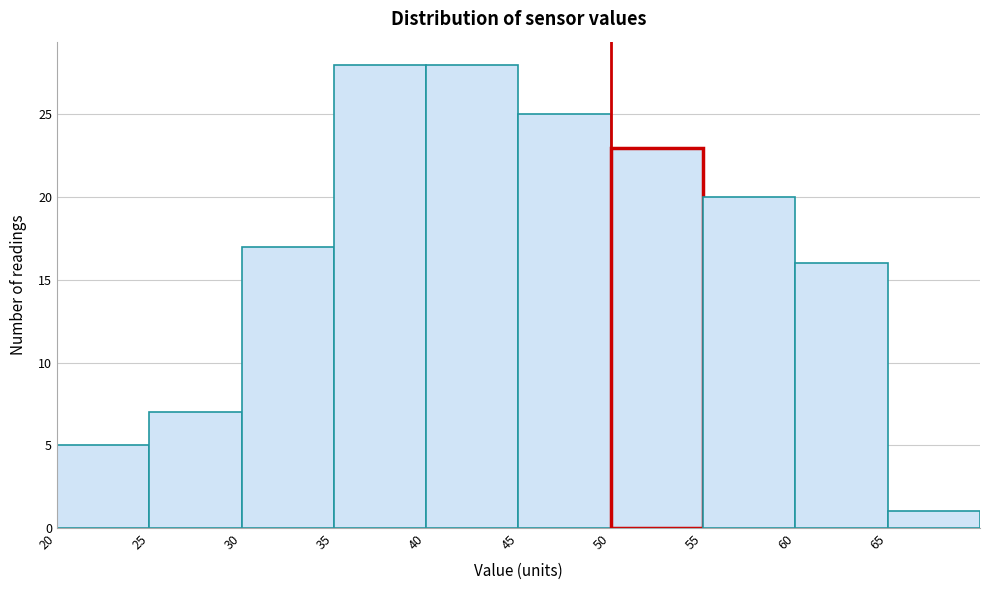

What is the height of the bar covering 25 to 30 on the x-axis? The values are not printed on the chart, so give them approximately, as read against the axis.

7